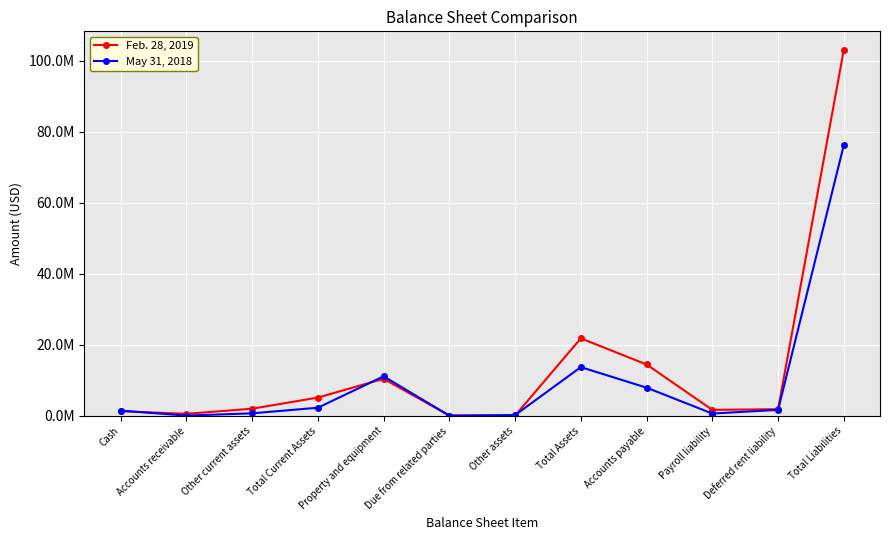

Where is the first local minimum for Feb. 28, 2019?

Accounts receivable